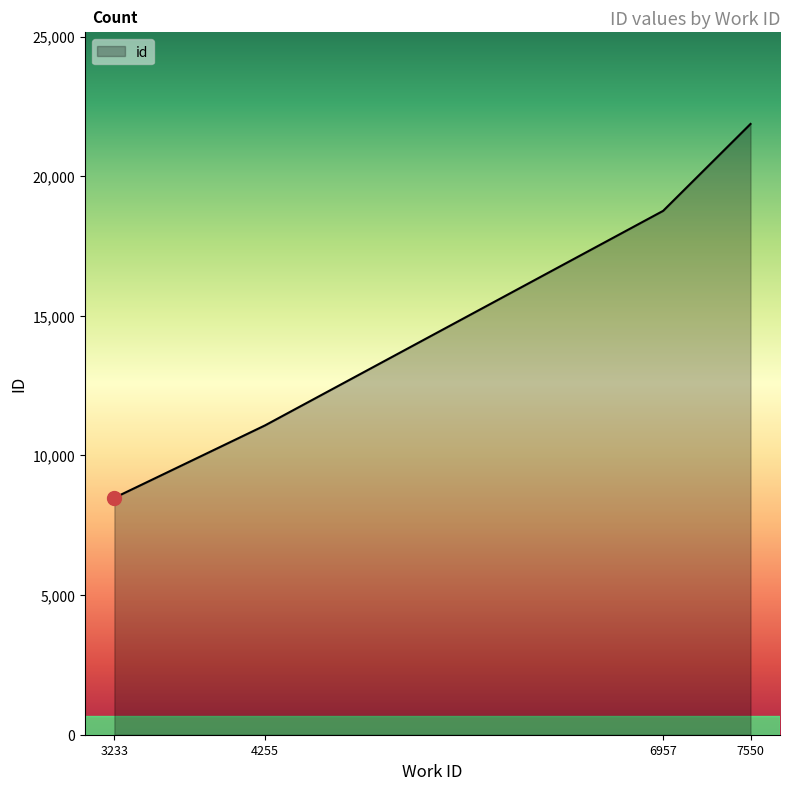

True or false: the data has more than 1 interior local peaks.

False